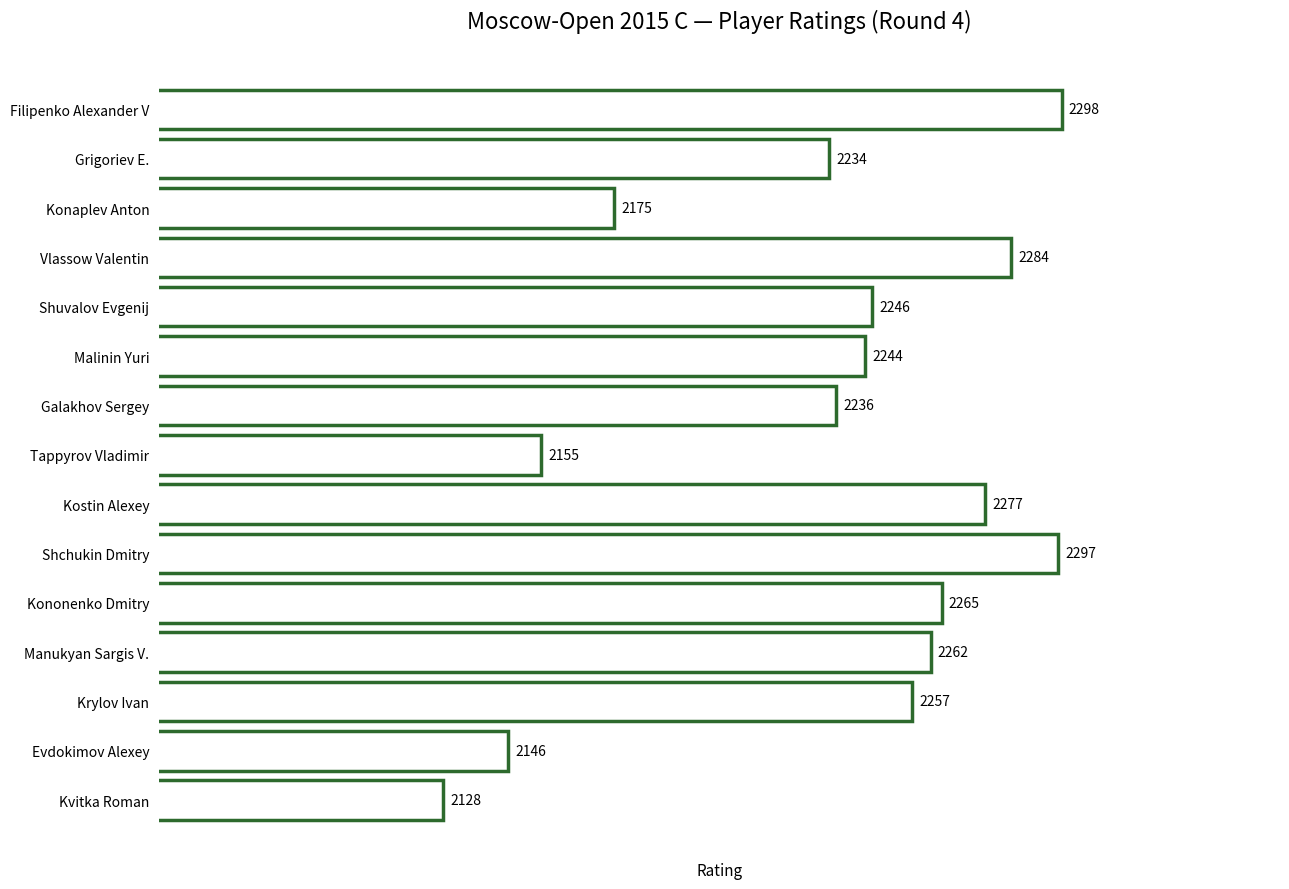

Read the value at Kvitka Roman.

2128